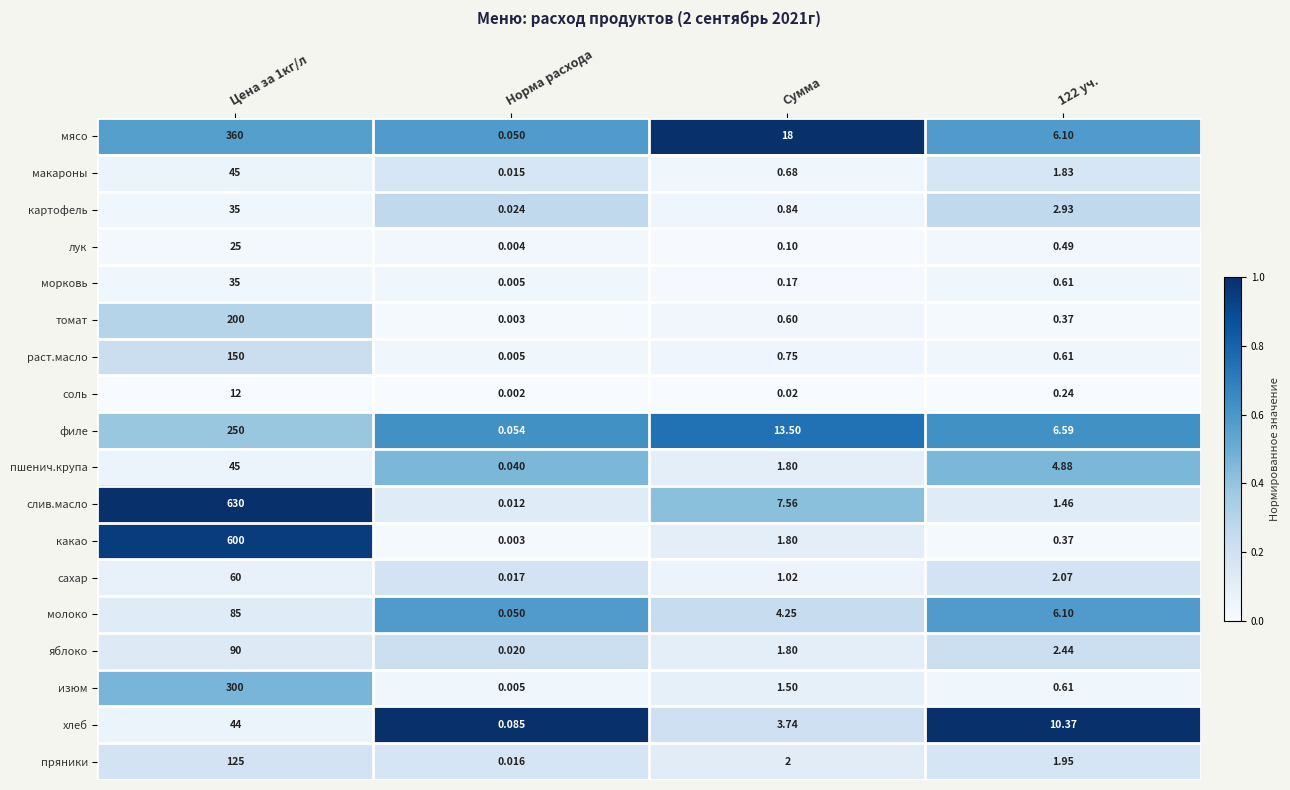

Which series changed the most between Цена за 1кг/л and 122 уч.?

слив.масло